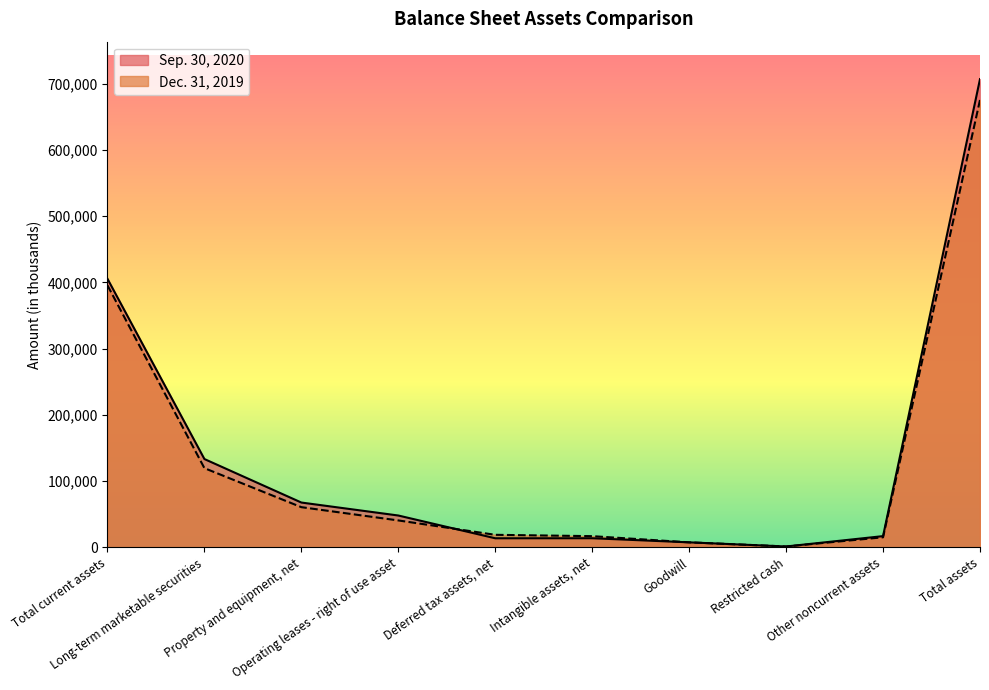

At which category is the sum across all series the highest?

Total assets